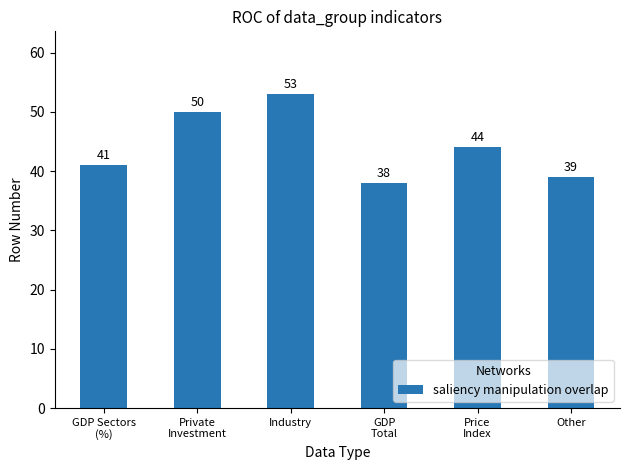

Does the chart contain stacked bars?

No